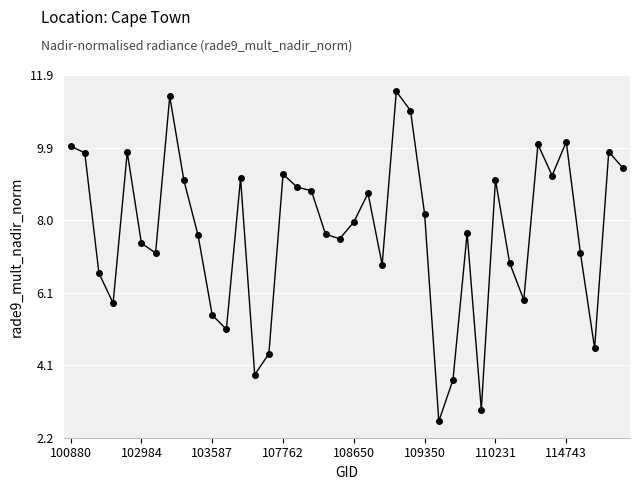

What is the value of the 36th point from the left?

10.1